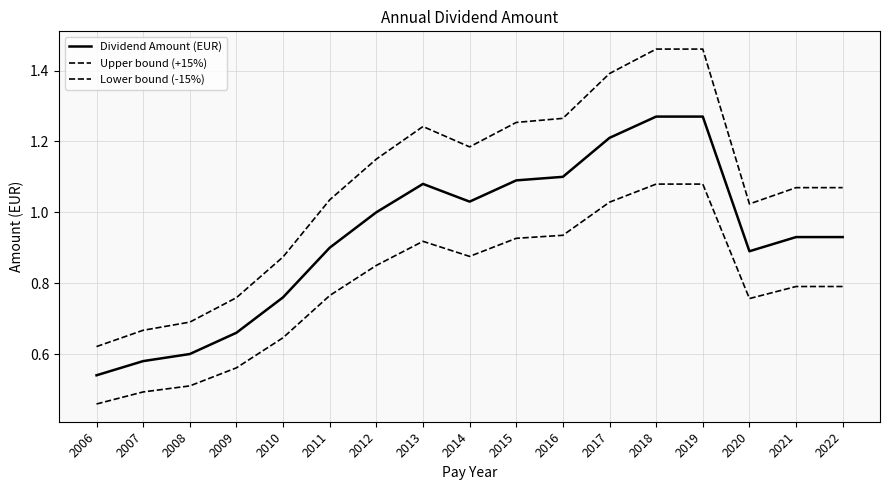

Which series has the widest spread of values?

Upper bound (+15%)